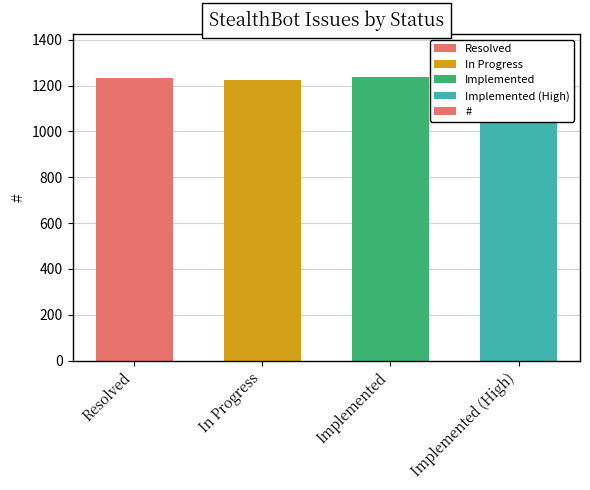

The value at In Progress is 1902. True or false?

False